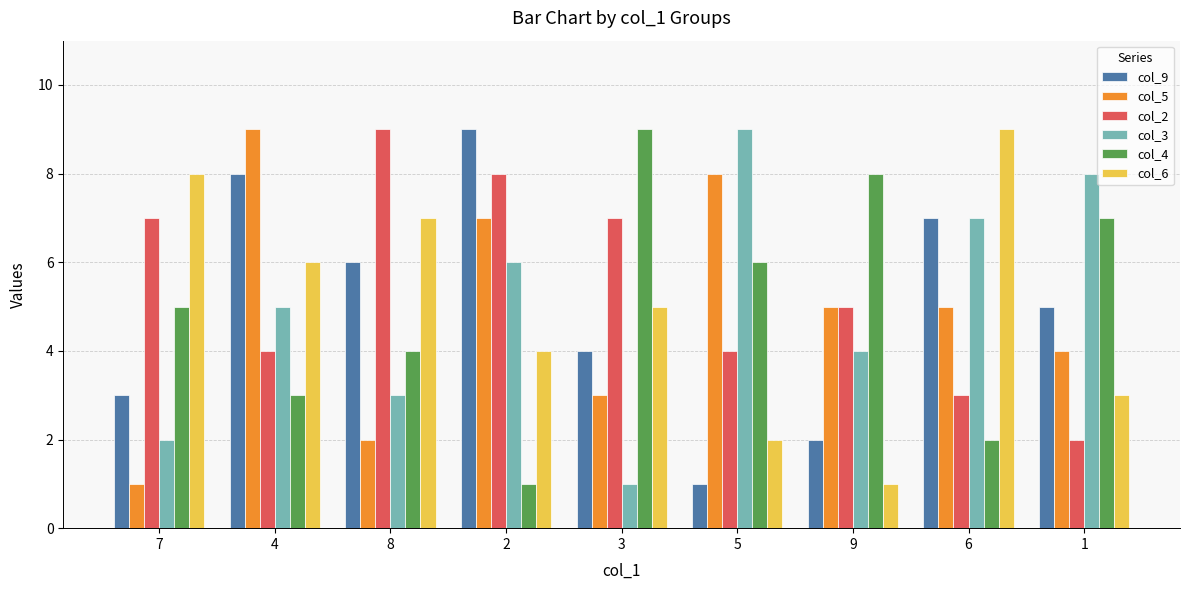

Reading right to left, list all the values displayed in this chart.

col_9: 5	7	2	1	4	9	6	8	3
col_5: 4	5	5	8	3	7	2	9	1
col_2: 2	3	5	4	7	8	9	4	7
col_3: 8	7	4	9	1	6	3	5	2
col_4: 7	2	8	6	9	1	4	3	5
col_6: 3	9	1	2	5	4	7	6	8